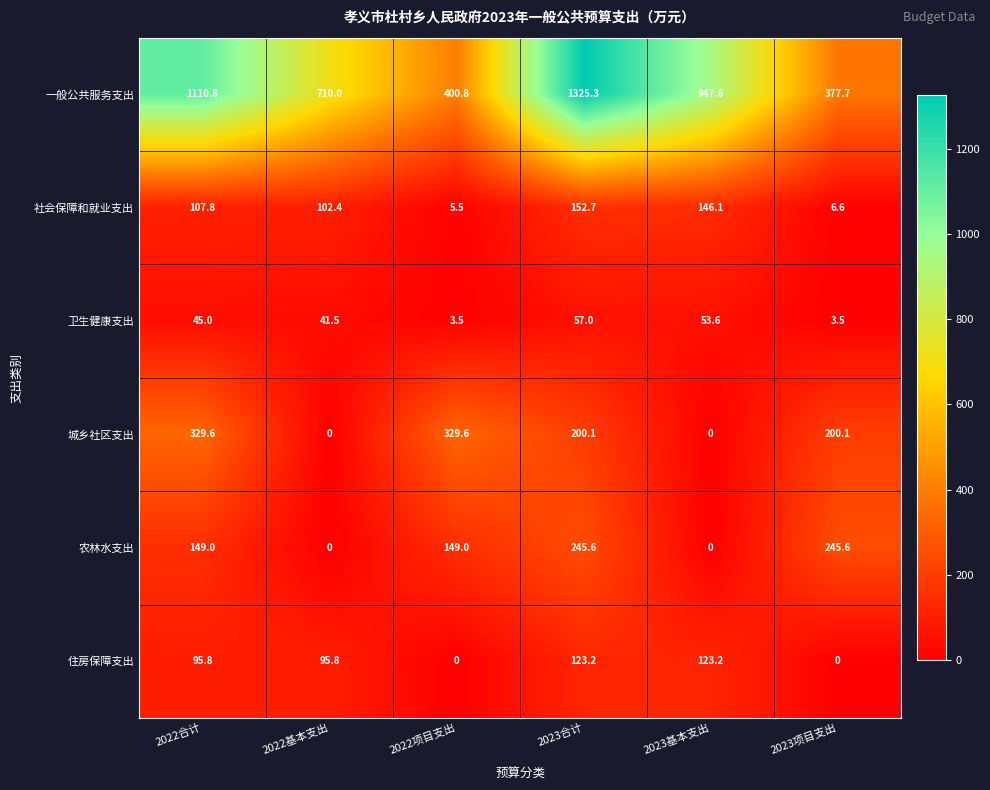

Between 2022项目支出 and 2023基本支出, which series saw the biggest shift?

一般公共服务支出